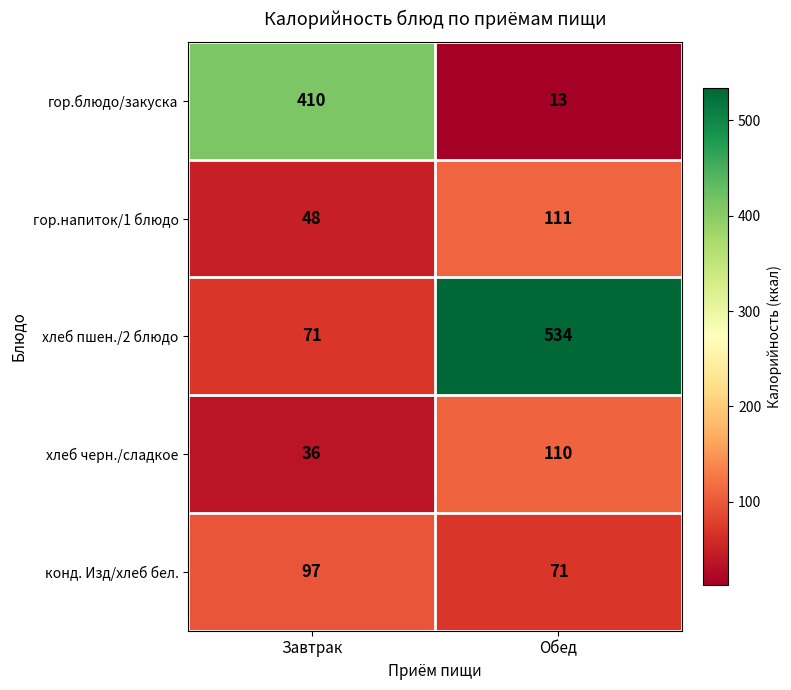

Read the хлеб пшен./2 блюдо value at Завтрак.

71